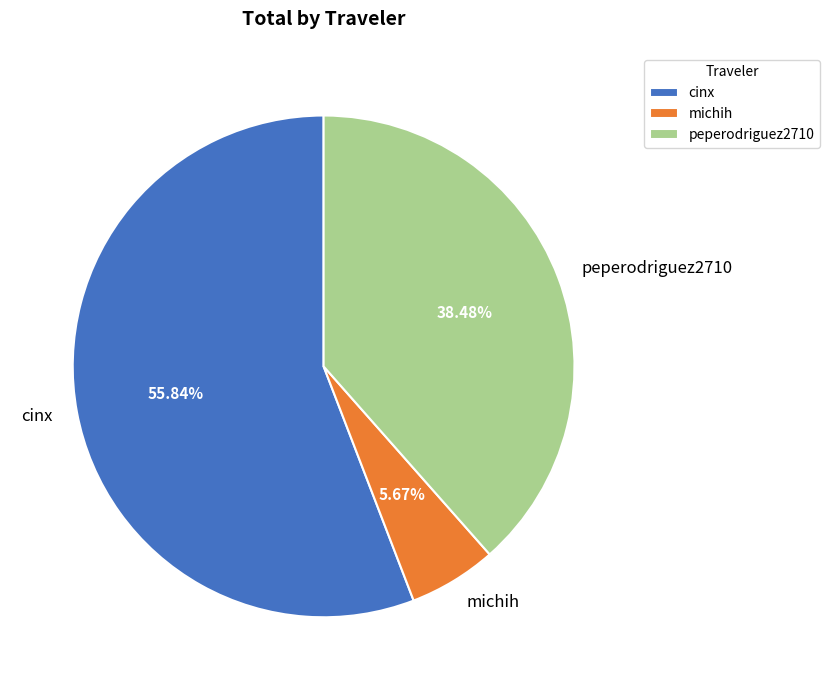

Which slice is the largest?

cinx